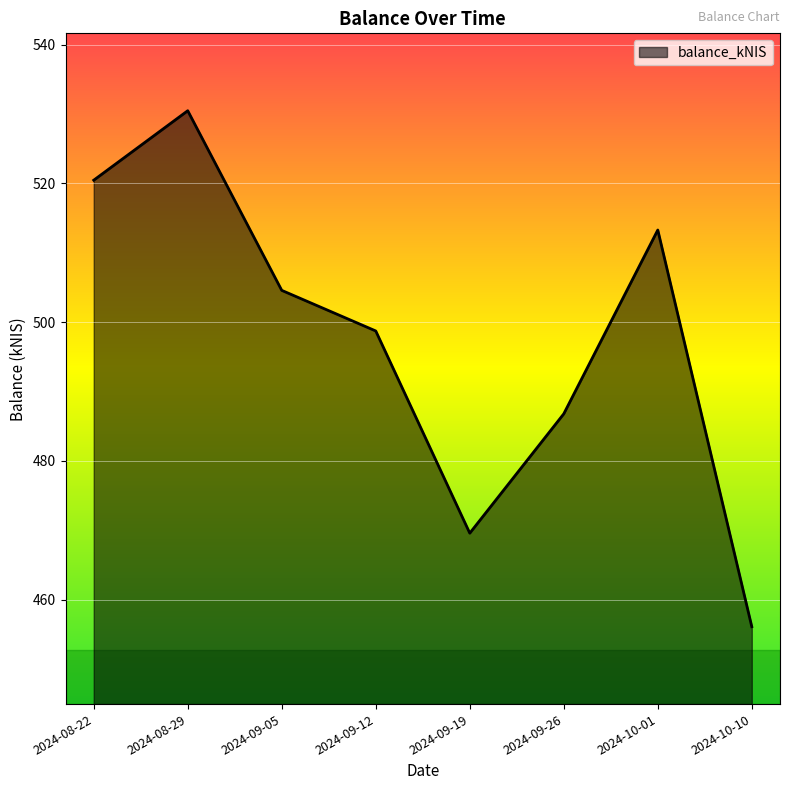

True or false: the data has more than 1 interior local peaks.

True